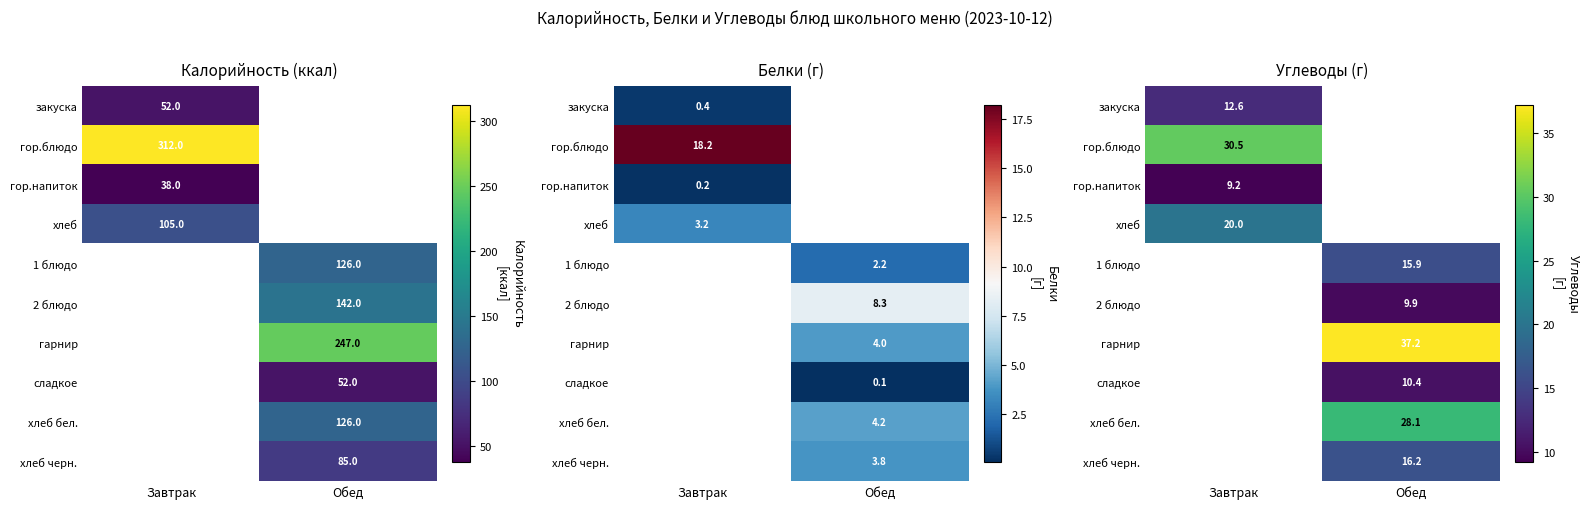

What is the sum of the гор.напиток values at Завтрак and Обед?

9.2